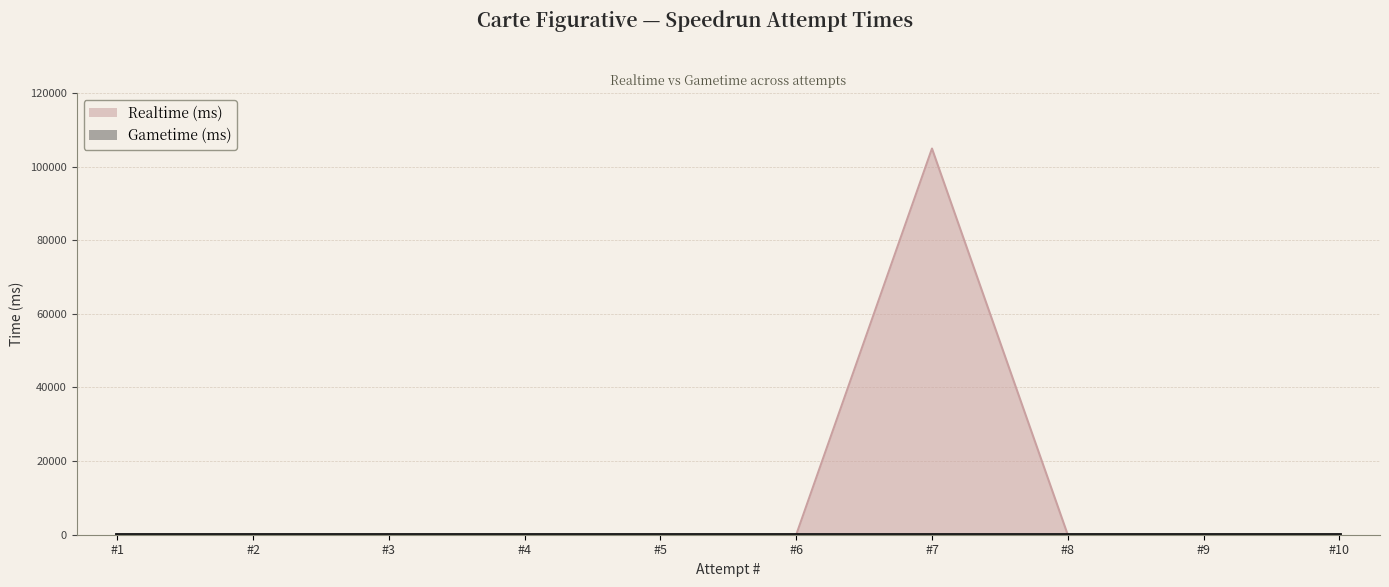

Does the chart display data point markers on the line(s)?

No